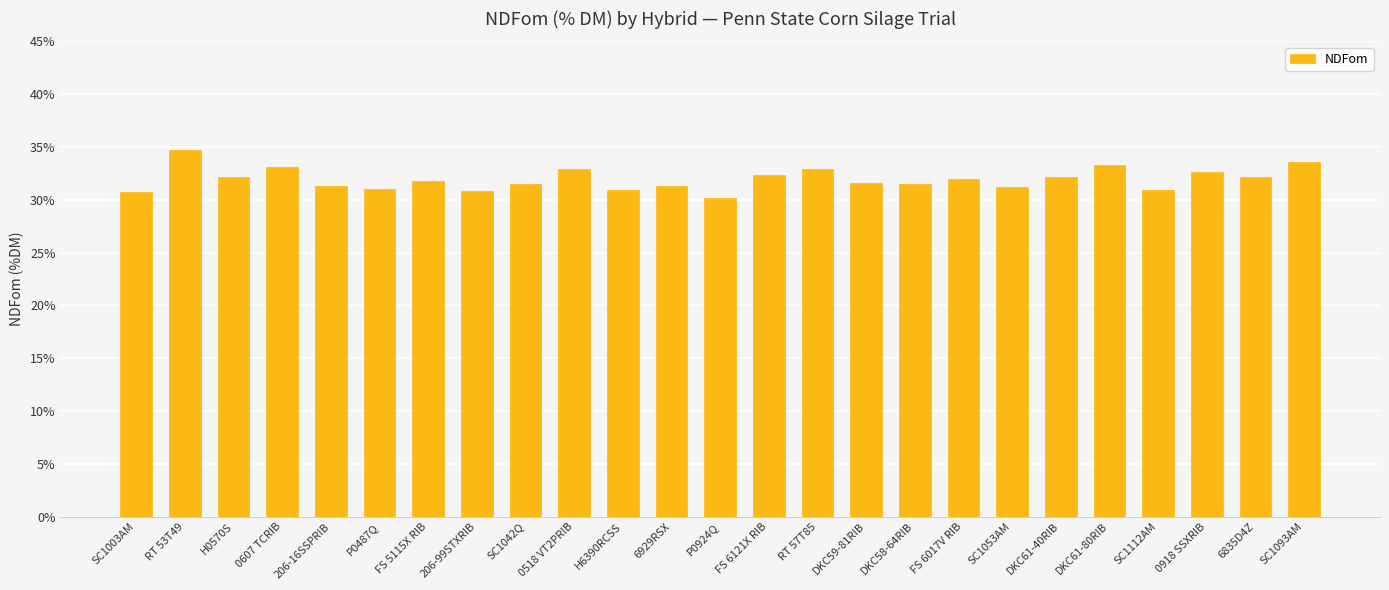

The value at 0518 VT2PRIB is 19.8. True or false?

False